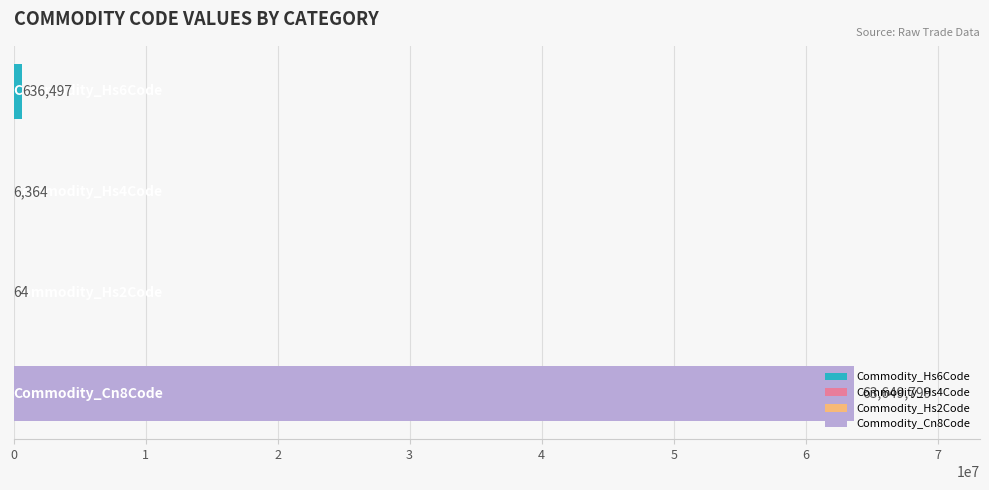

Are the bars horizontal?

Yes